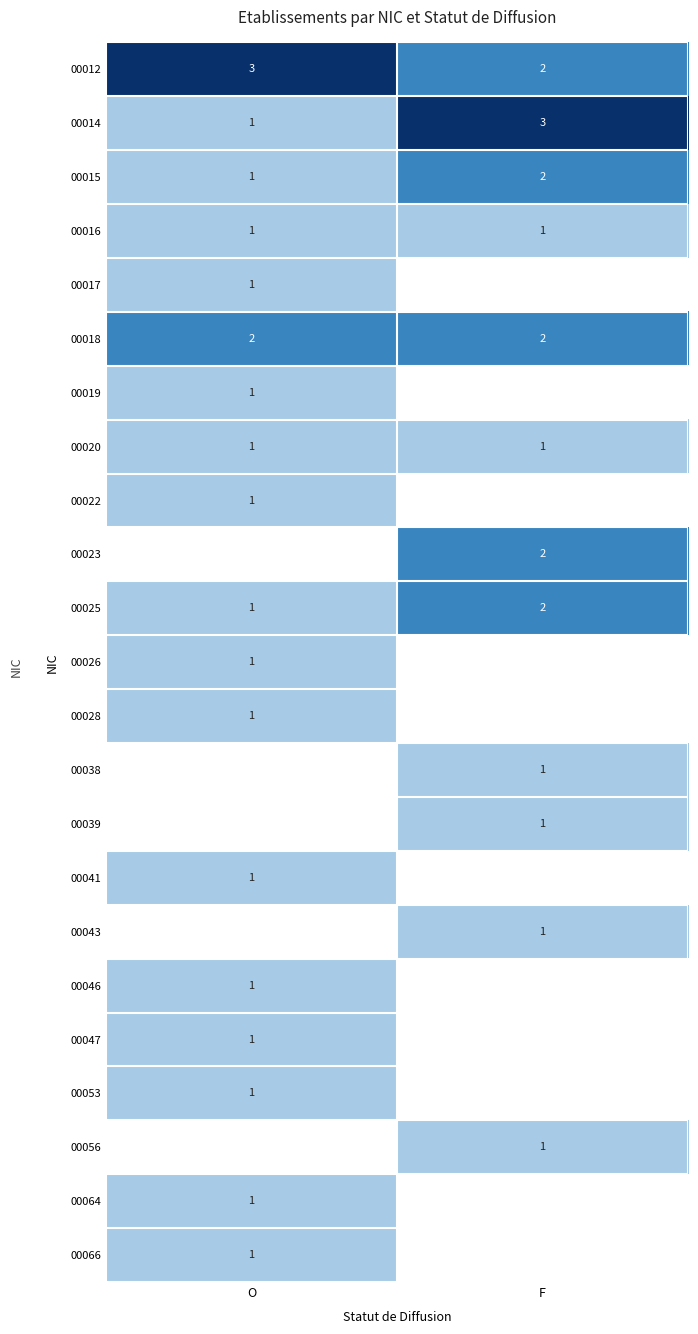

The 00022 series shows 2 at O. True or false?

False